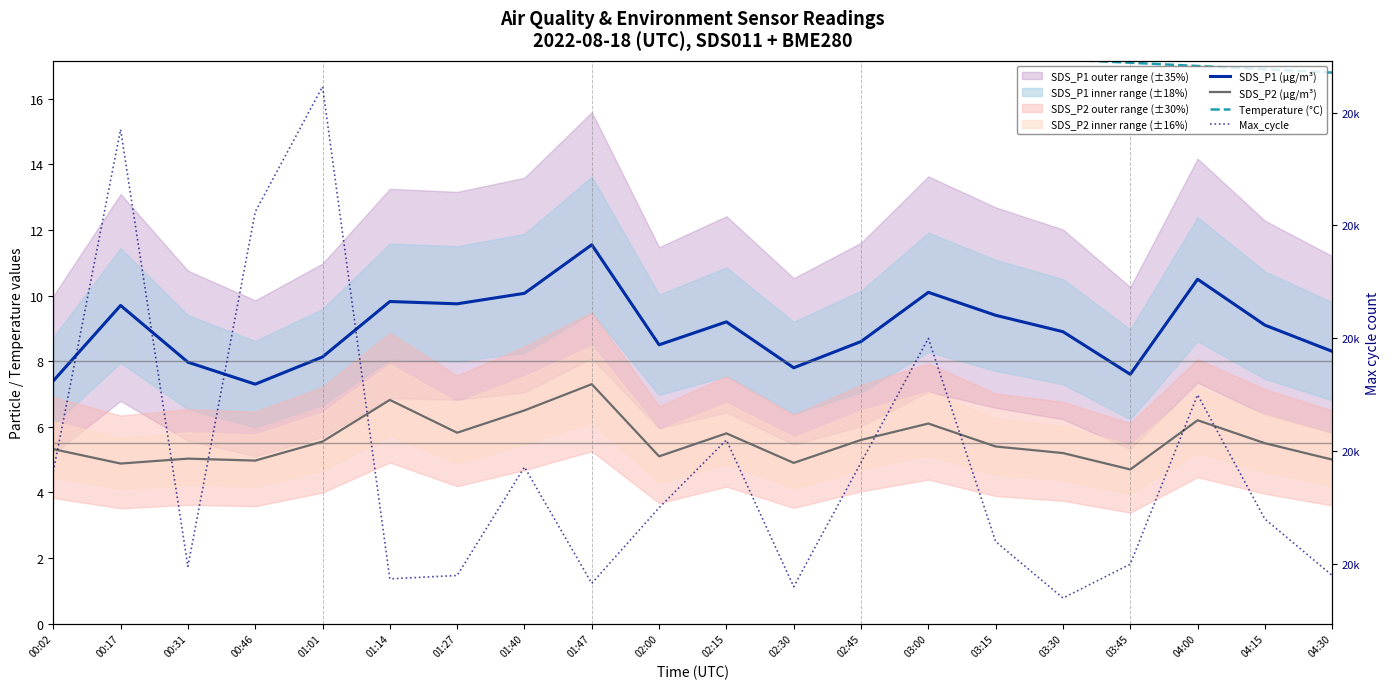

At which category is the sum across all series the highest?

01:01